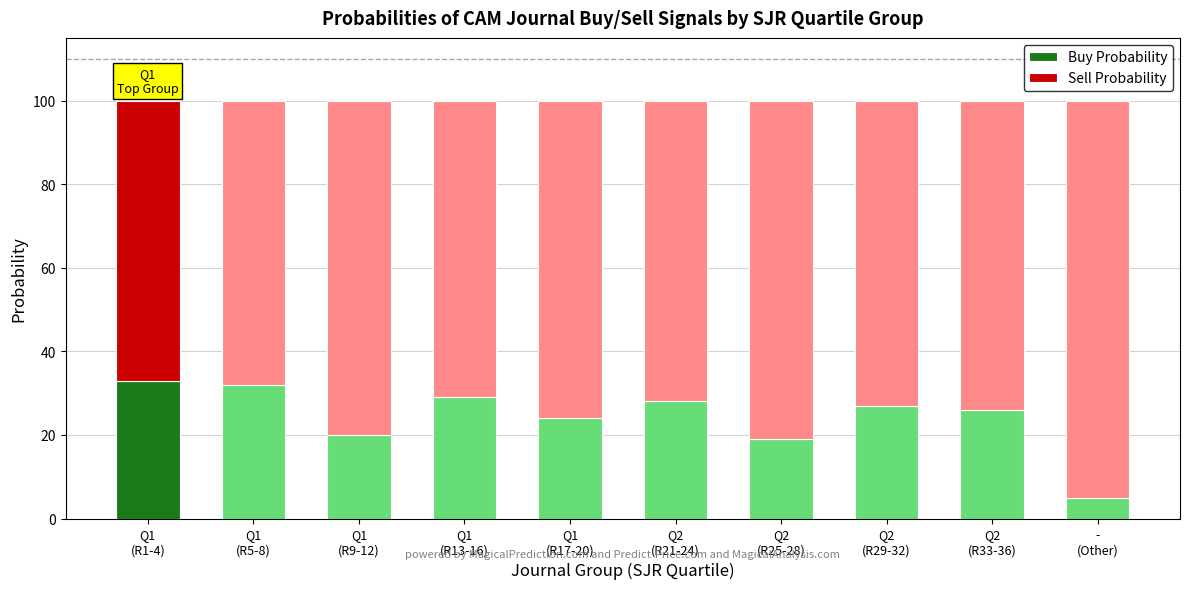

What is the total value across all series at Q1
(R5-8)?

100